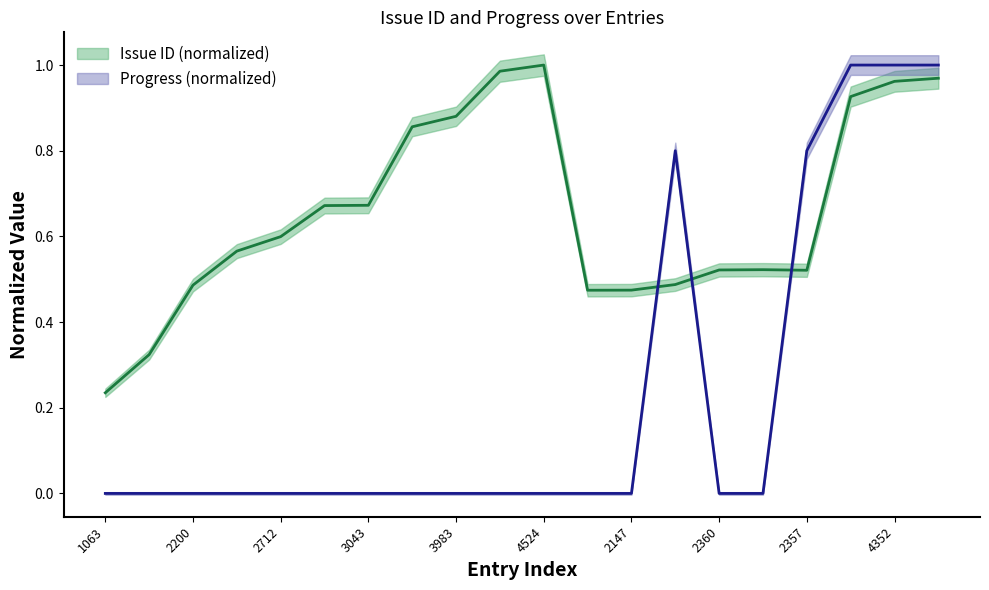

What is the average value of the Progress series?

0.2